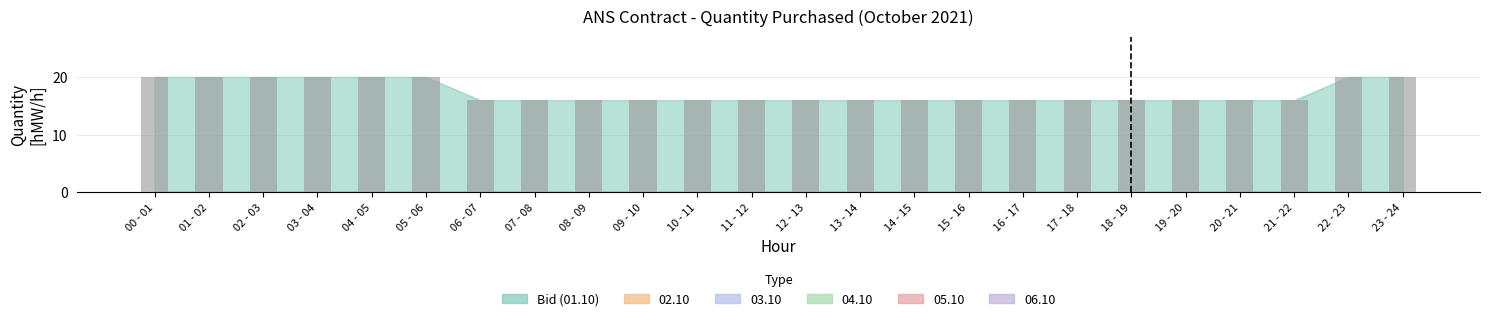

Approximately how many times larger is the value at 15 - 16 compared to 00 - 01?

0.8